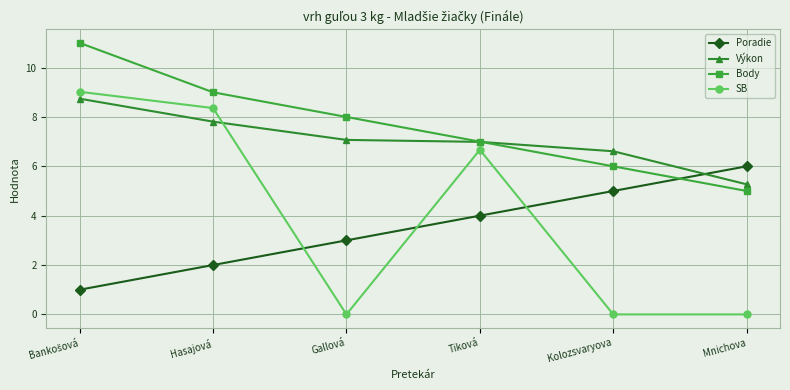

What are all the series names shown in the legend?

Poradie, Výkon, Body, SB